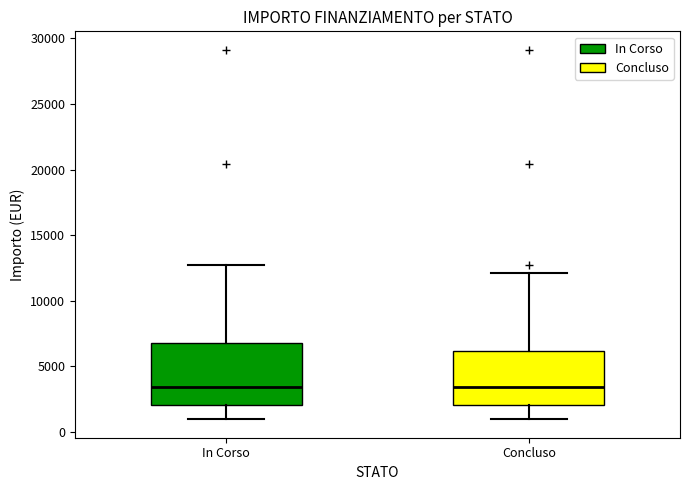

Which box is the tallest, from its lower edge to its upper edge?

In Corso